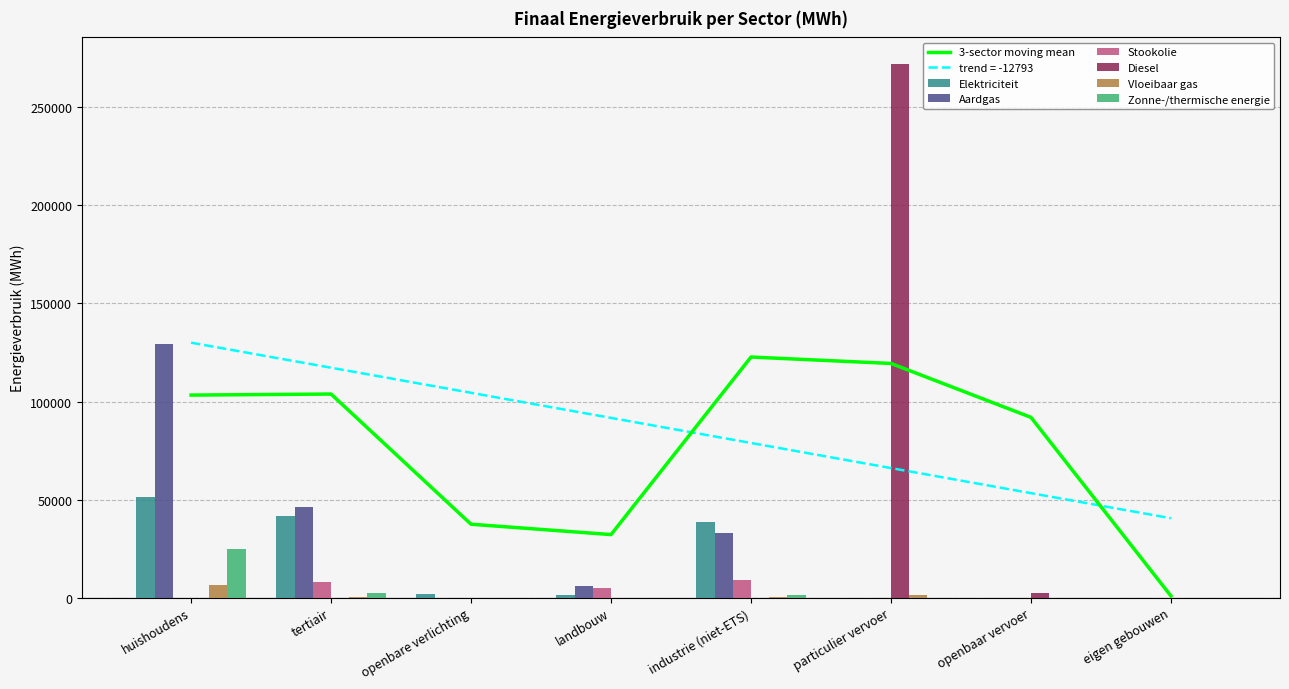

What is the difference between the Elektriciteit values at landbouw and openbaar vervoer?

1452.3